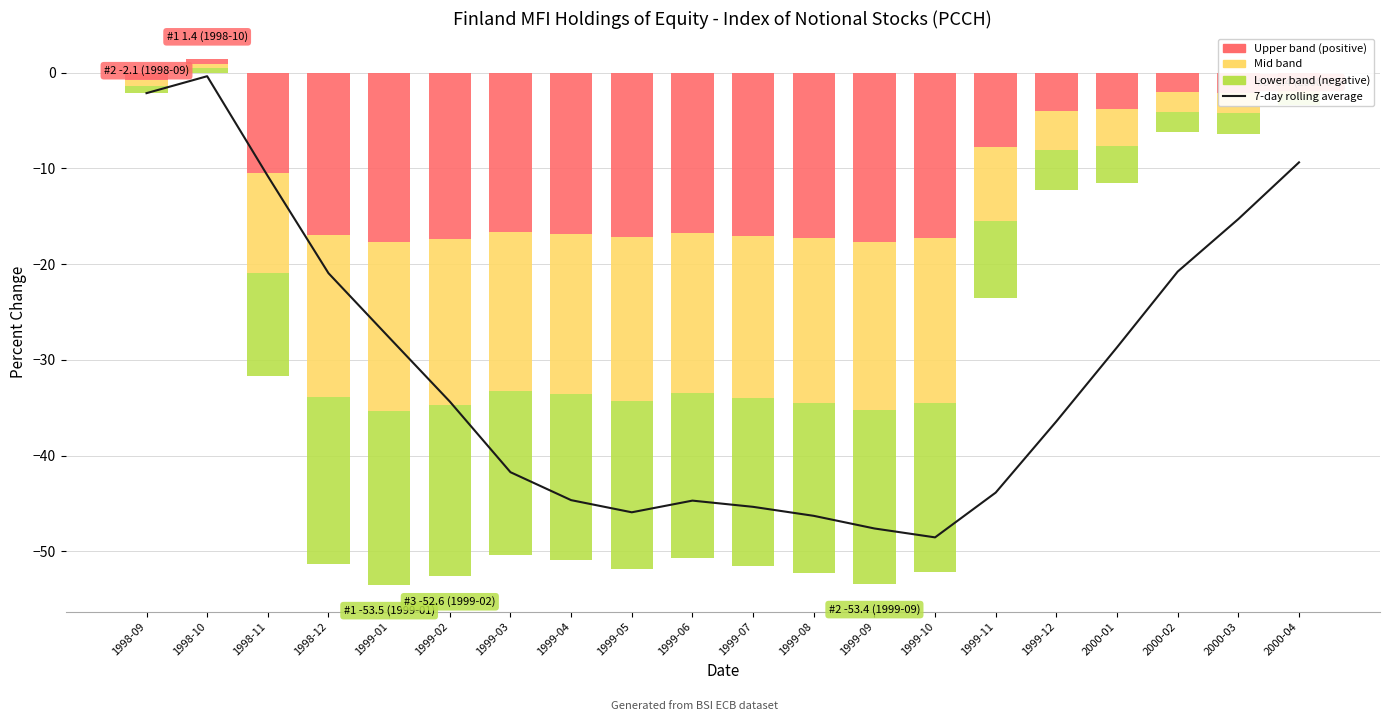

How many data points are less than -34?

11